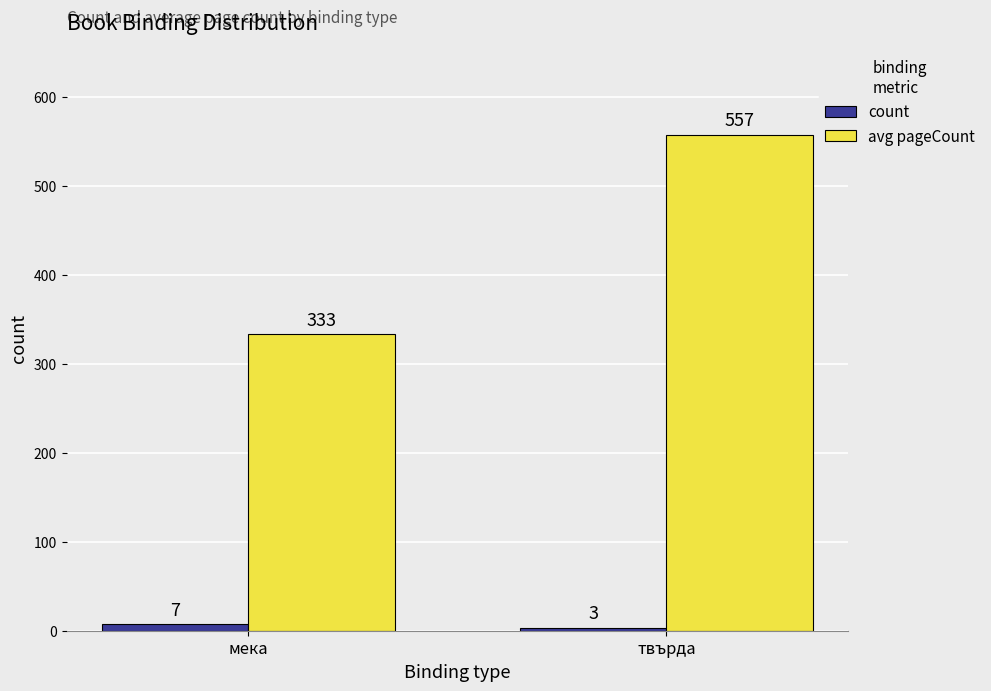

How many bars are there in each group?

2